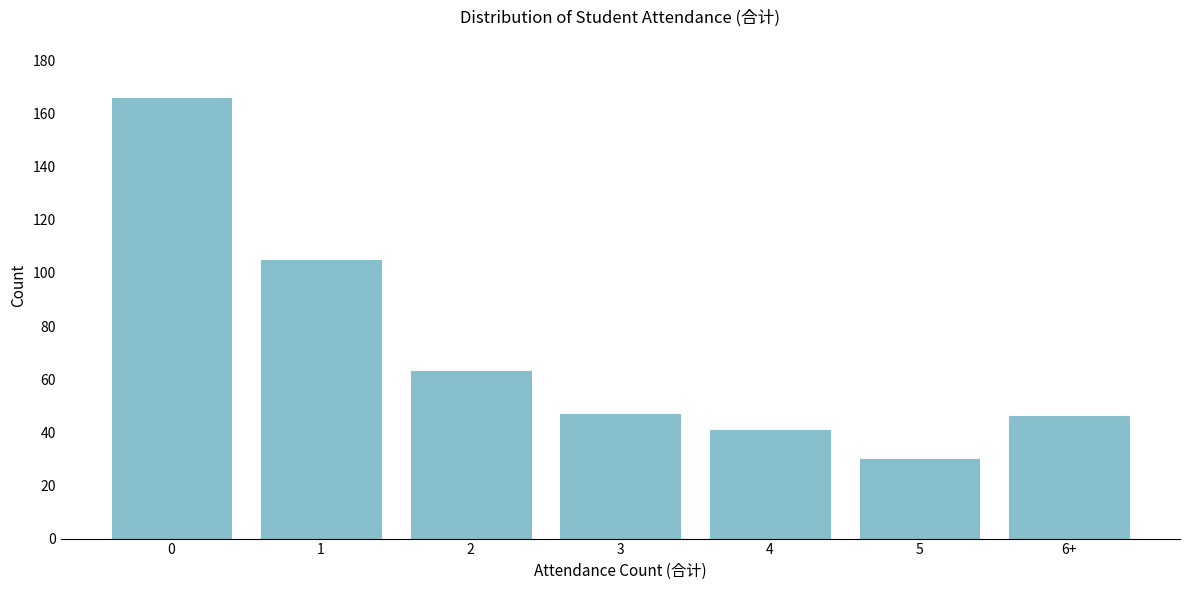

Reading right to left, extract all data points from this chart.

6+=46	5=30	4=41	3=47	2=63	1=105	0=166